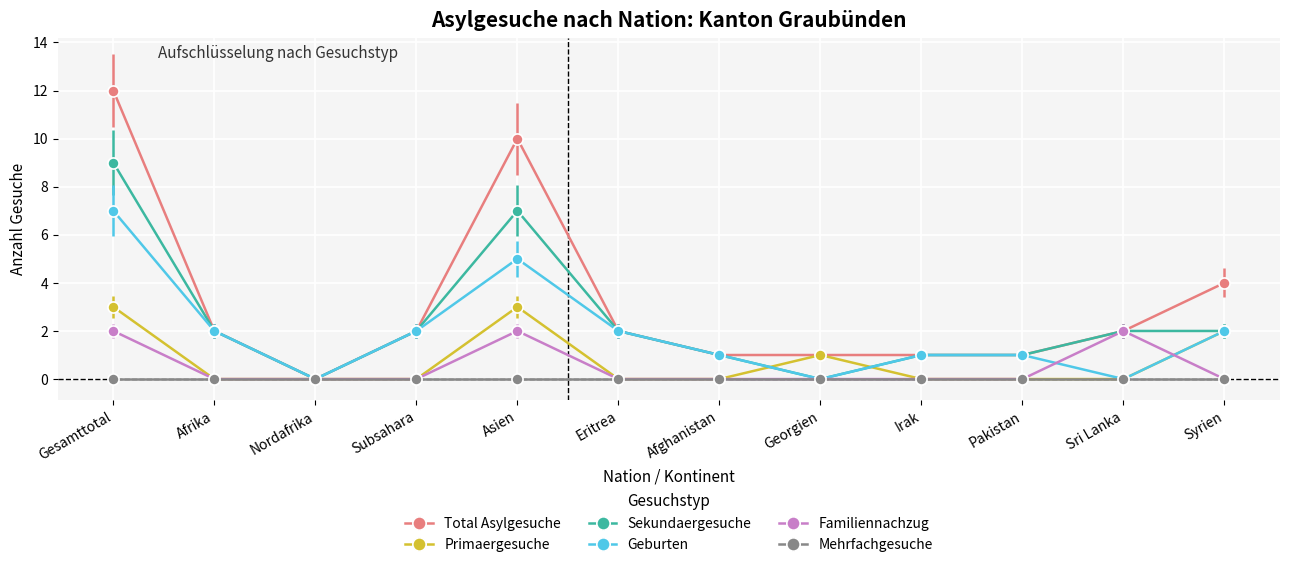

What are all the series names shown in the legend?

Total Asylgesuche, Primaergesuche, Sekundaergesuche, Geburten, Familiennachzug, Mehrfachgesuche